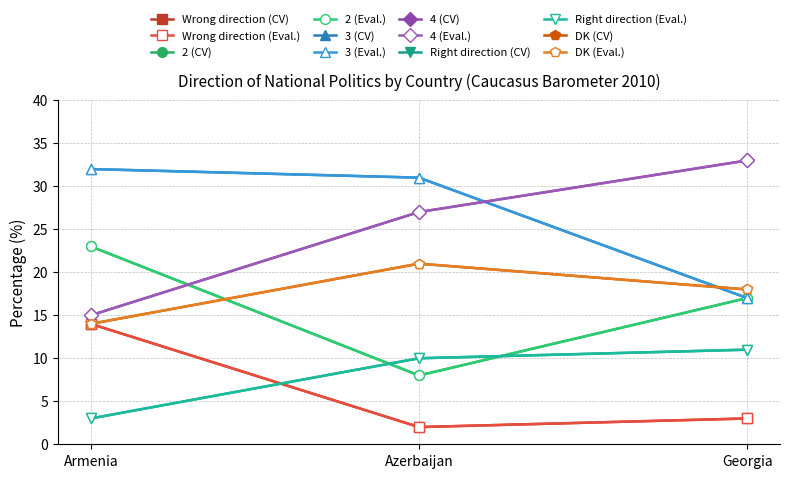

What is the minimum value shown in the chart?

2